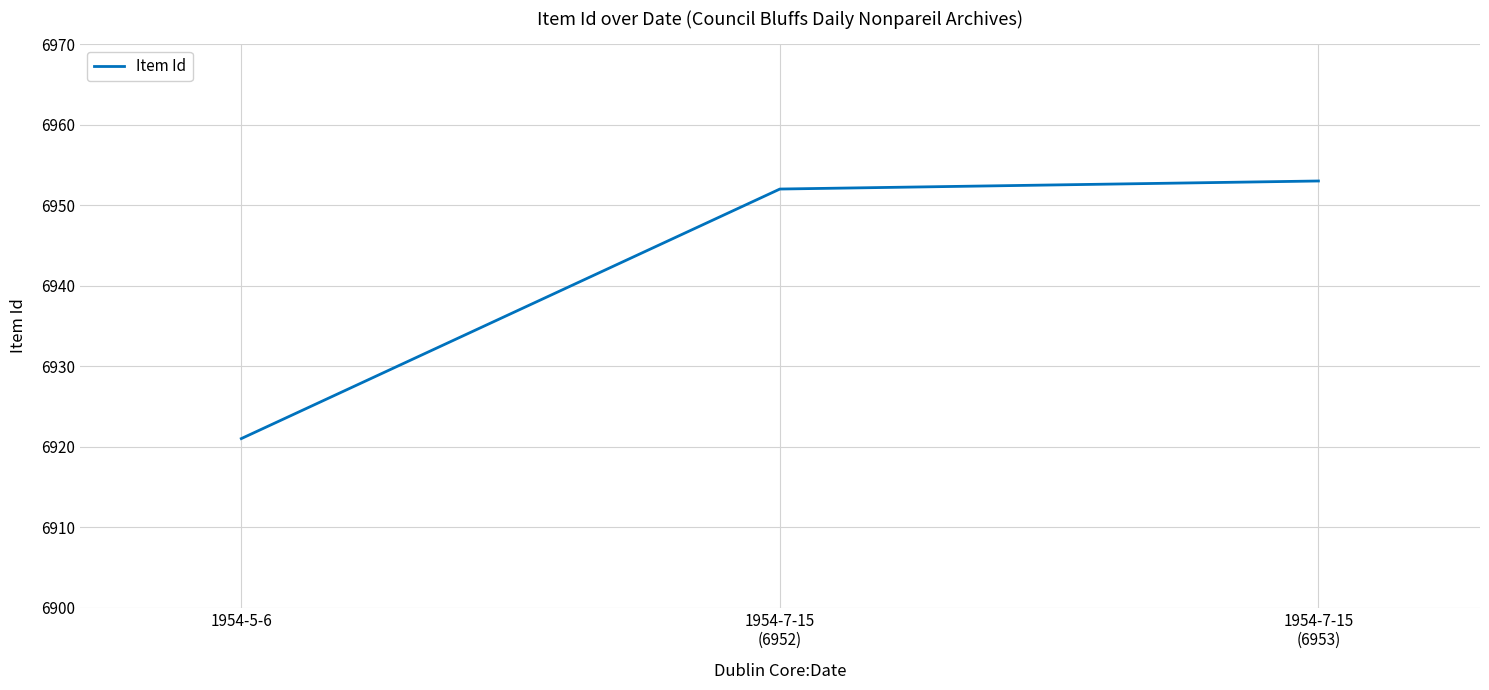

What is the maximum value shown in the chart?

6953